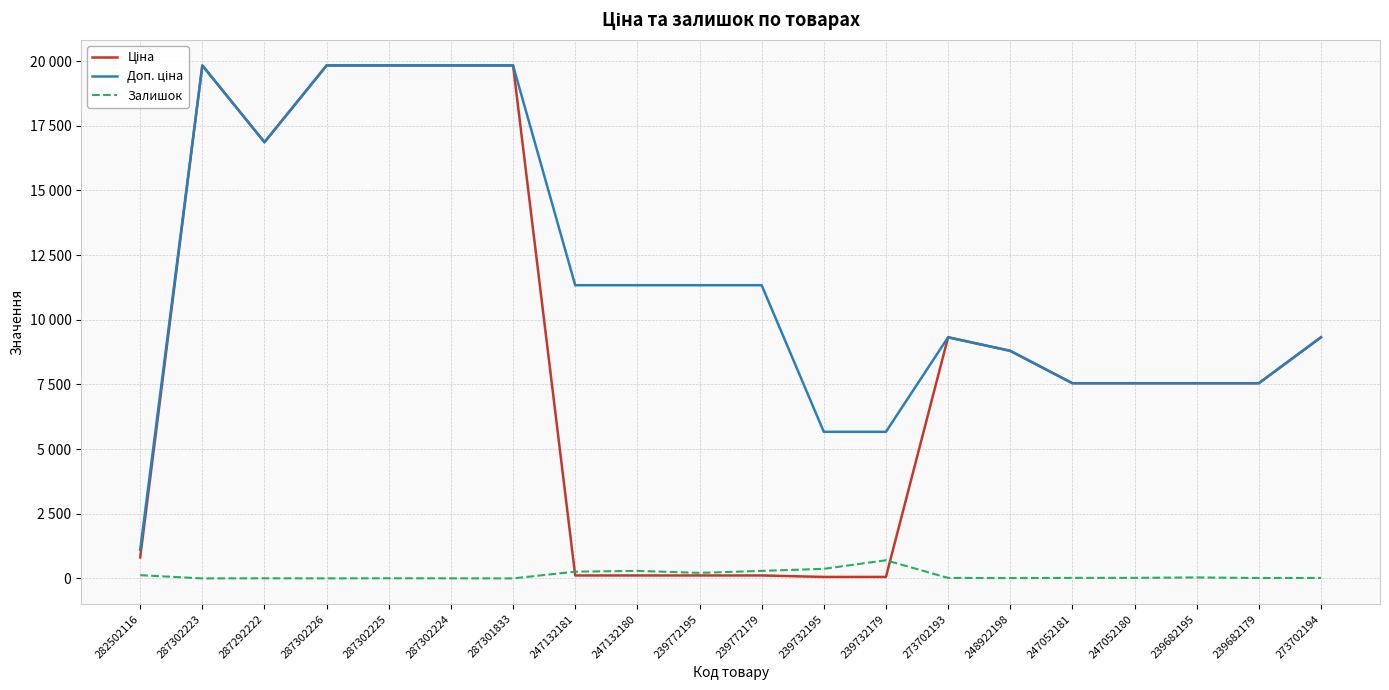

Is it true that Доп. ціна equals 10666.6 at 287302225?

False